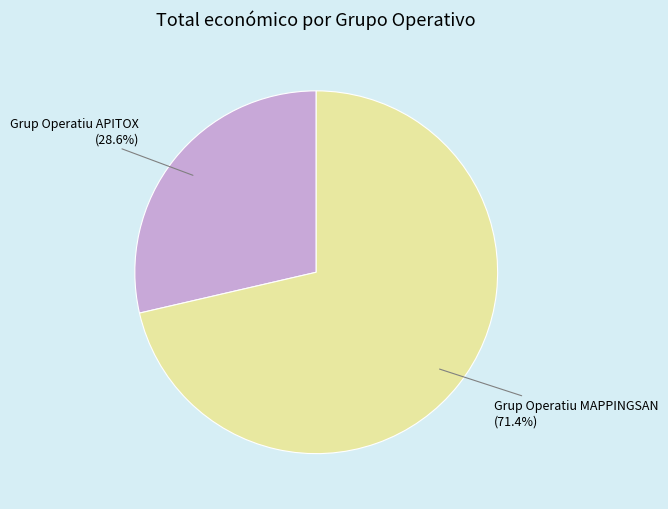

Which category has the biggest portion of the pie?

Grup Operatiu MAPPINGSAN